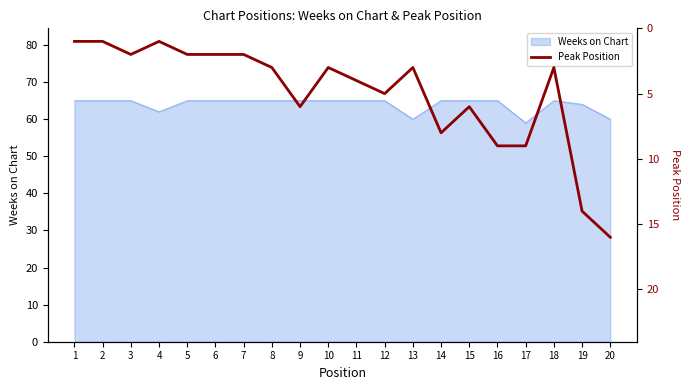

How many data points does each series have?

20